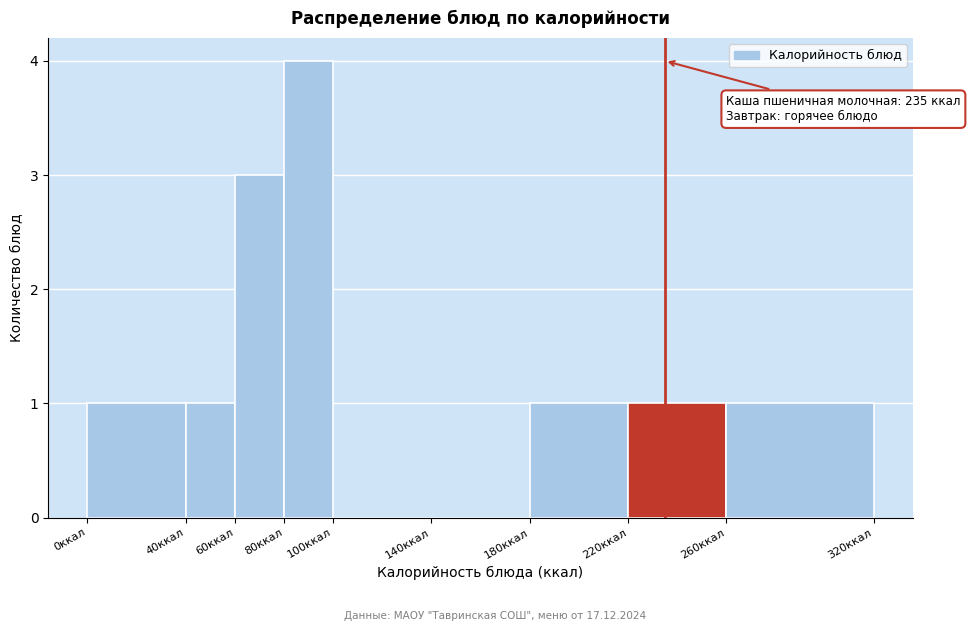

Which range on the x-axis has the tallest bar?

80 to 100